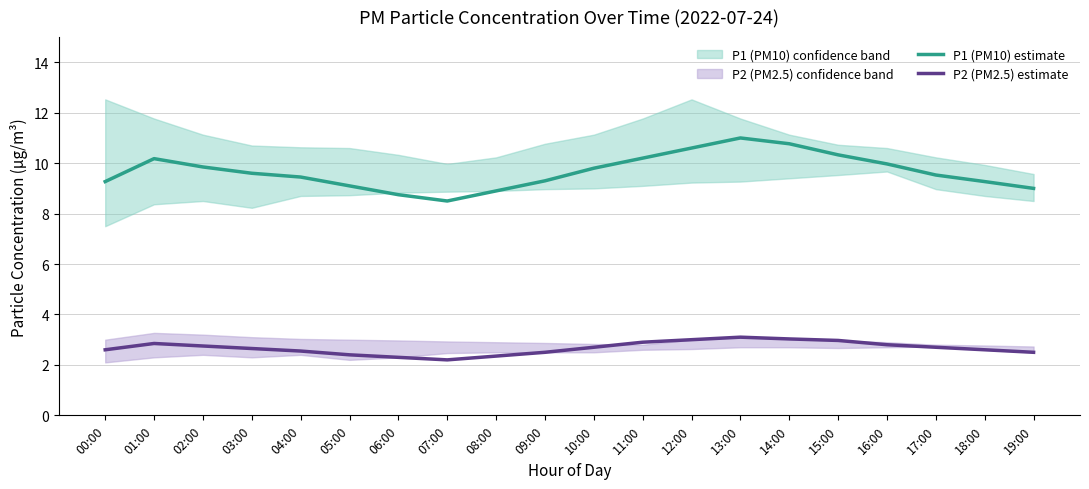

What is the minimum value shown in the chart?

2.2